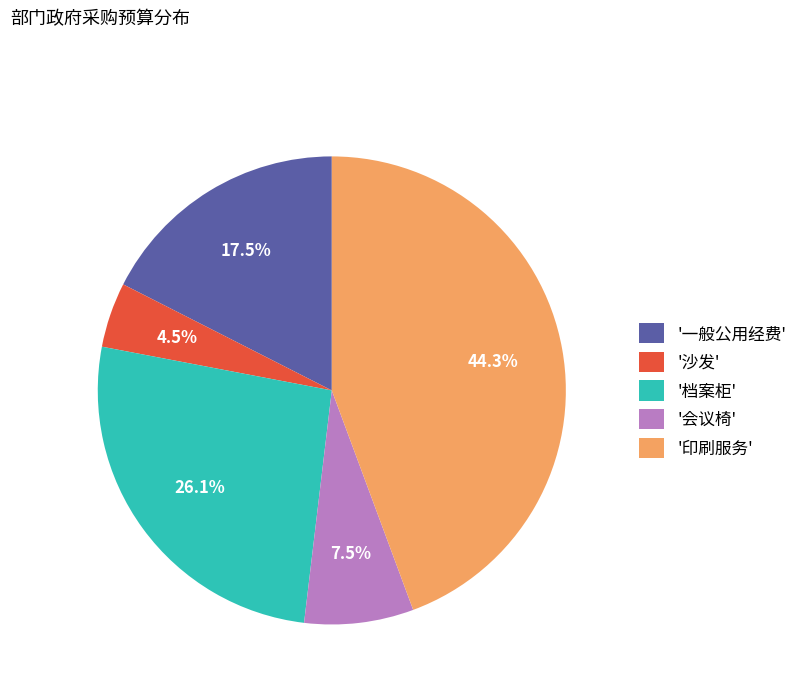

Which has a higher value, '档案柜' or '沙发'?

'档案柜'